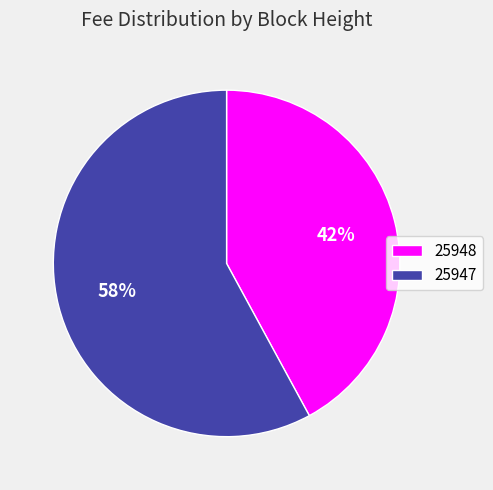

What is the smallest slice in the pie chart?

25948